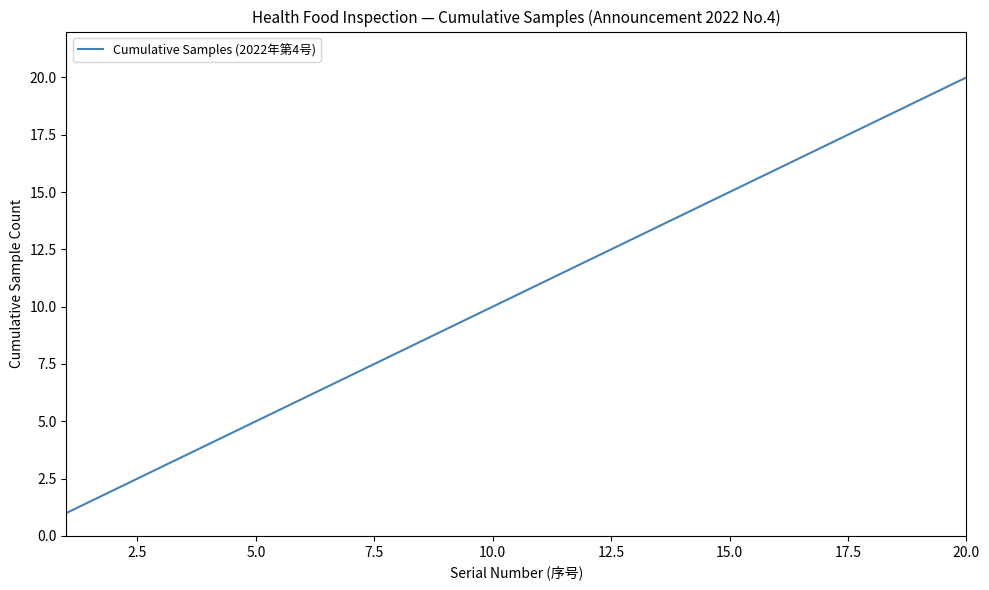

What is the smallest value displayed?

1